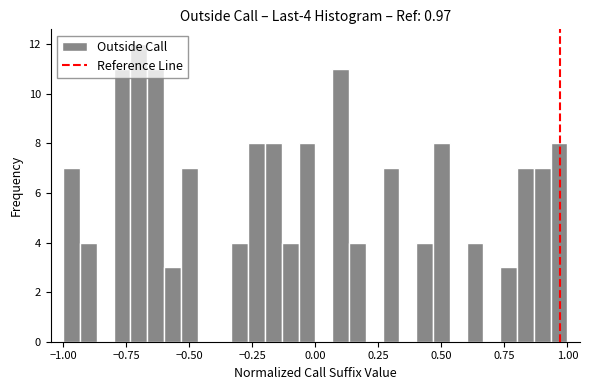

Around what value on the x-axis is the tallest bar? Give the approximate position of its centre, as read against the axis.

-0.70